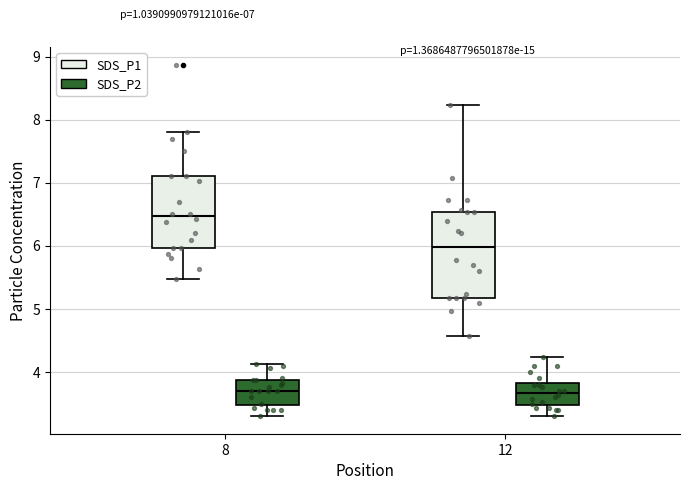

Which box has the highest median line?

8 (SDS_P1)